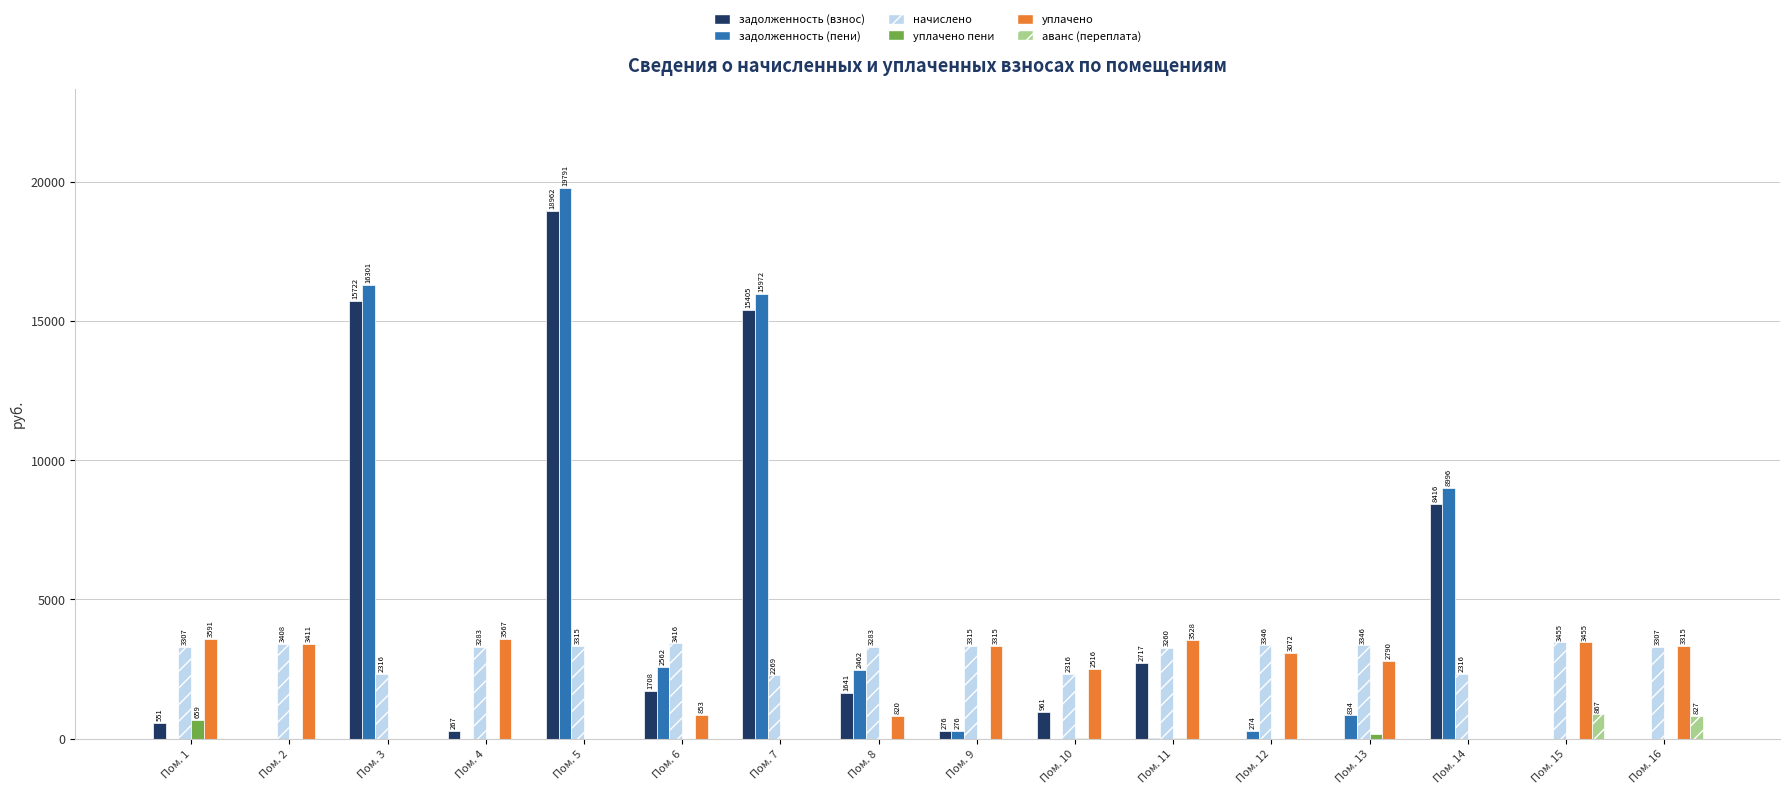

At which category is the sum across all series the highest?

Пом. 5